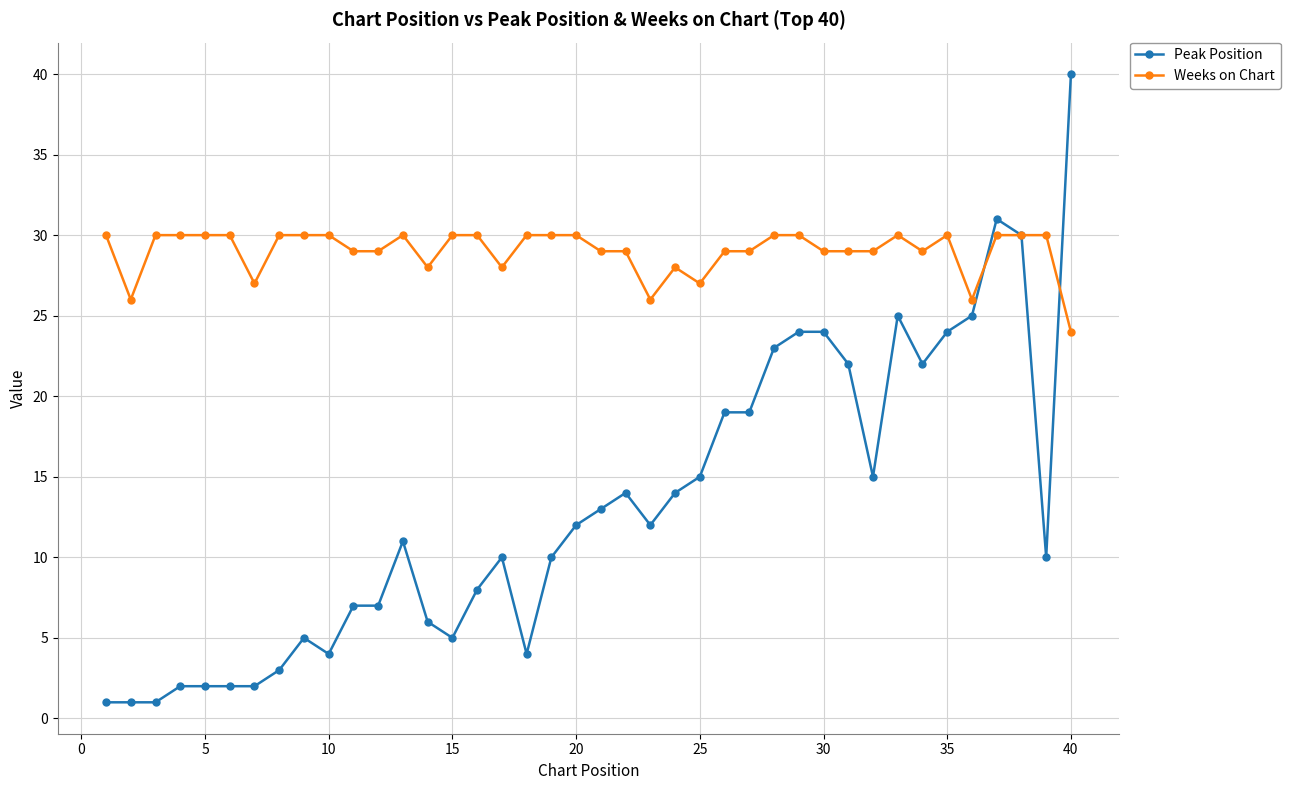

What is the value of the Weeks on Chart point at the 21st from the left?

29